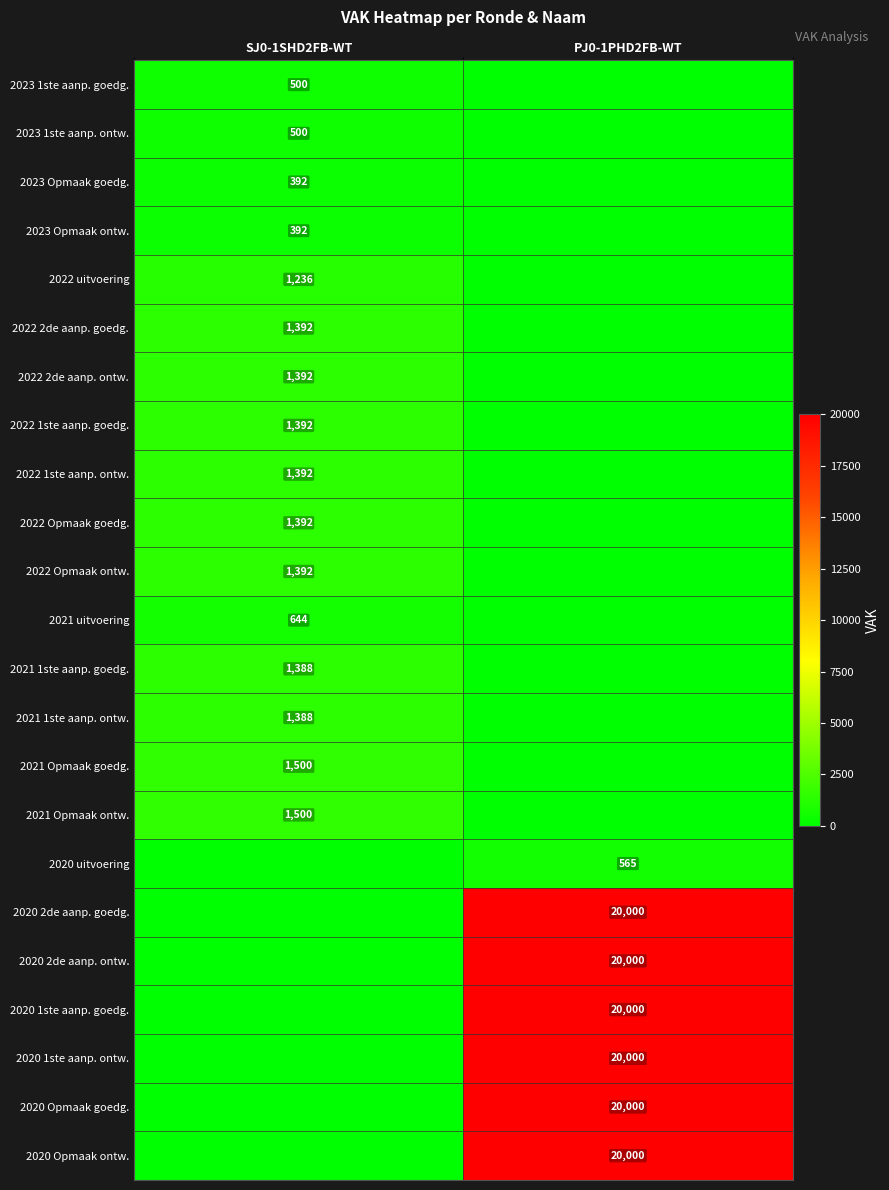

The value of 2022 1ste aanp. goedg. at SJ0-1SHD2FB-WT is 1392. True or false?

True